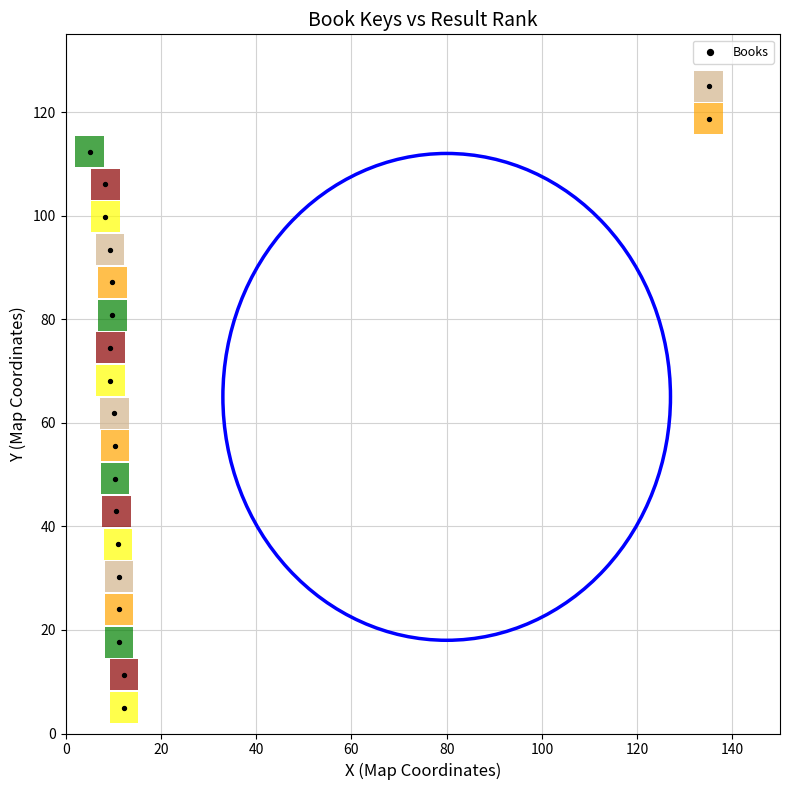

What is the range of X values (max minus min)?

130.0